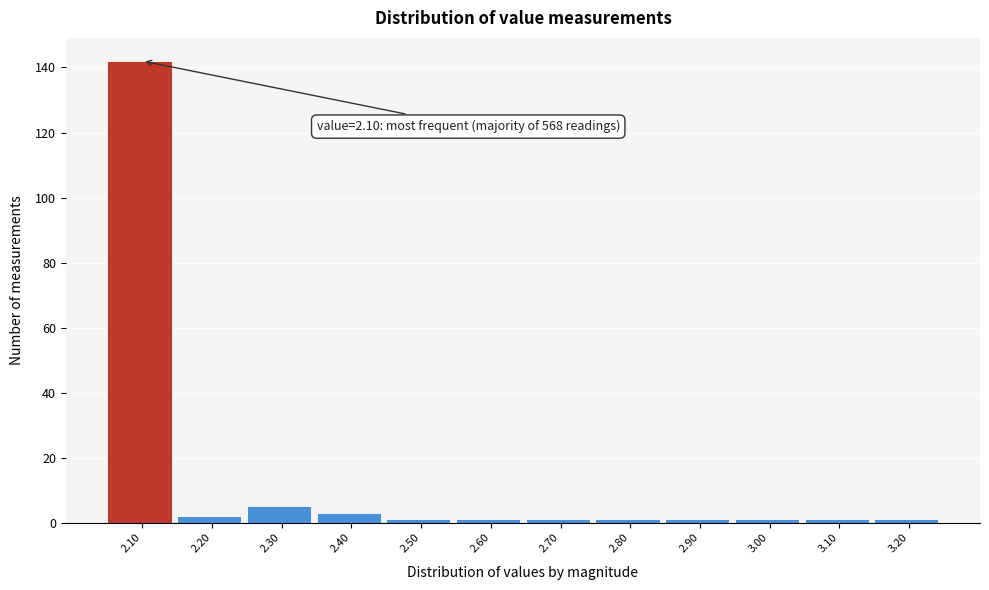

Over which range of the x-axis is the bar tallest?

2.05 to 2.15